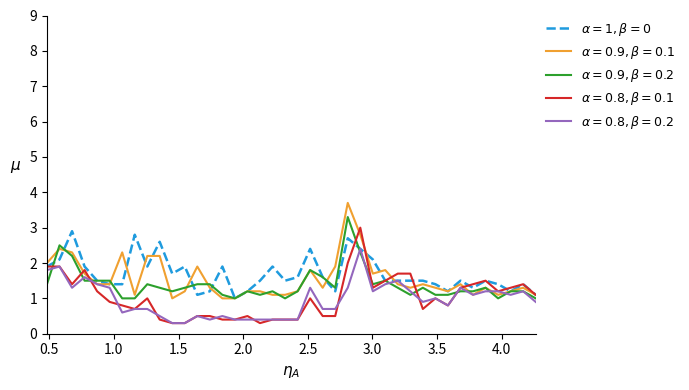

What is the smallest value displayed?

0.3